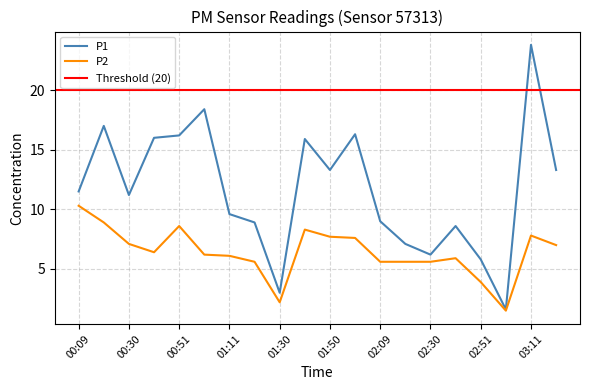

The P1 series shows 15.9 at 01:40. True or false?

True